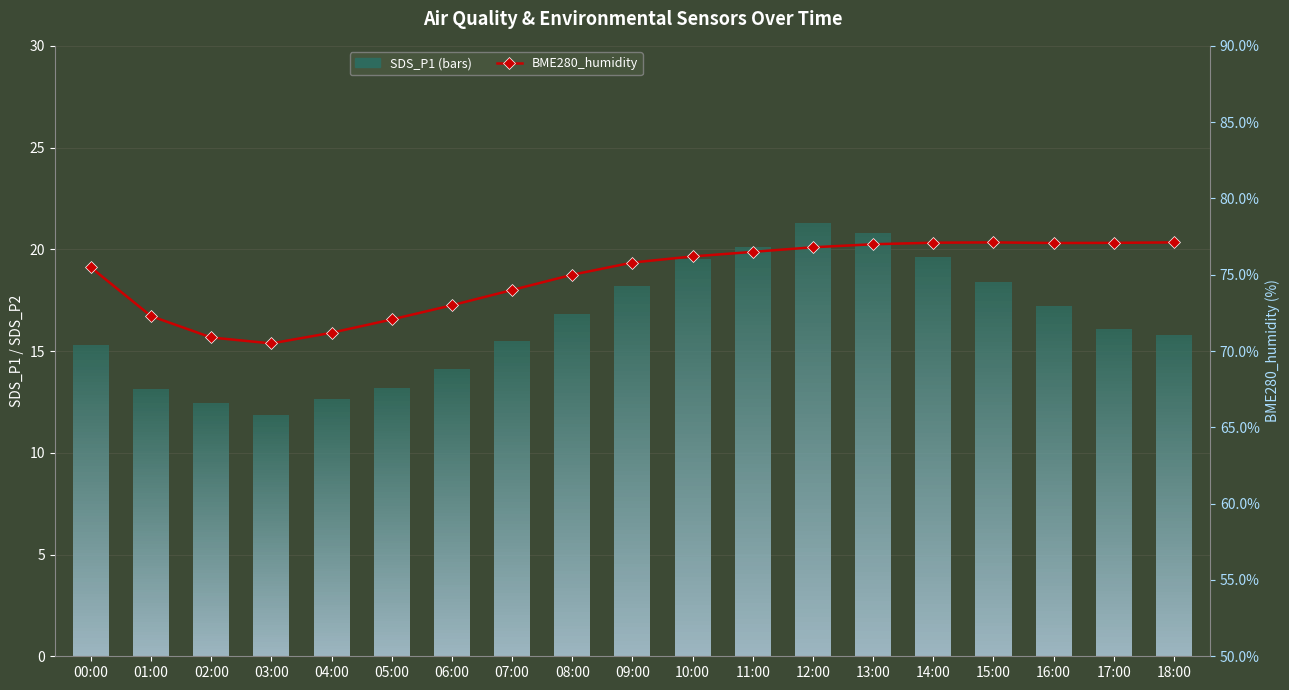

Where does the data first go above 75?

00:00